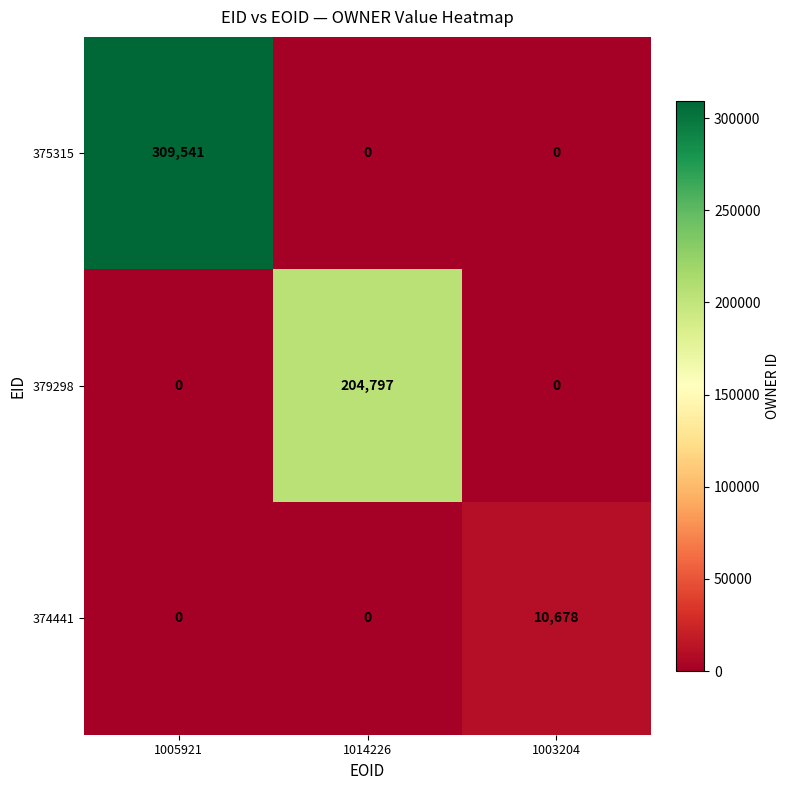

What is the total value across all series at 1005921?

309541